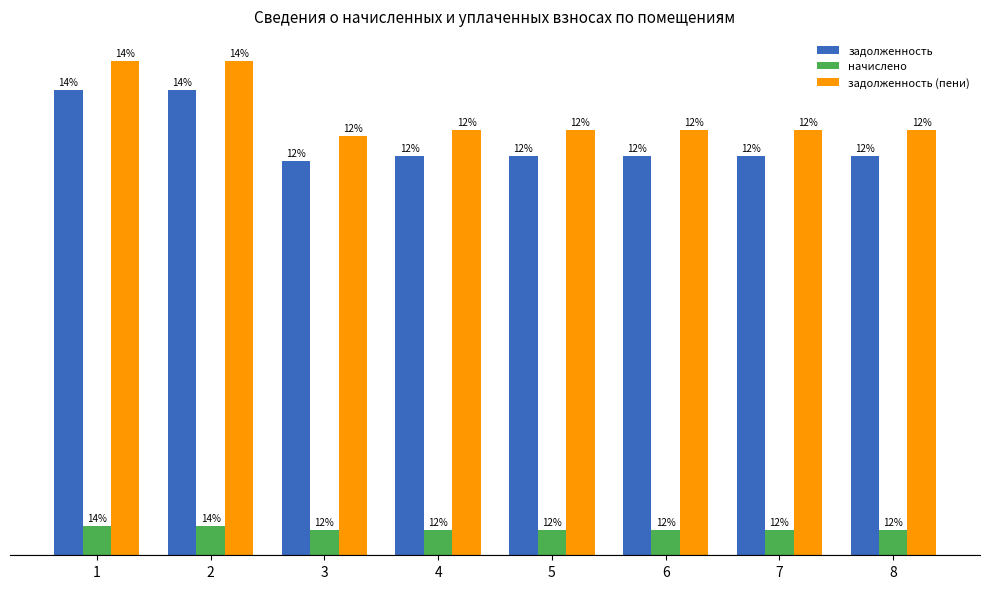

What is the minimum value for задолженность (пени)?

13521.0